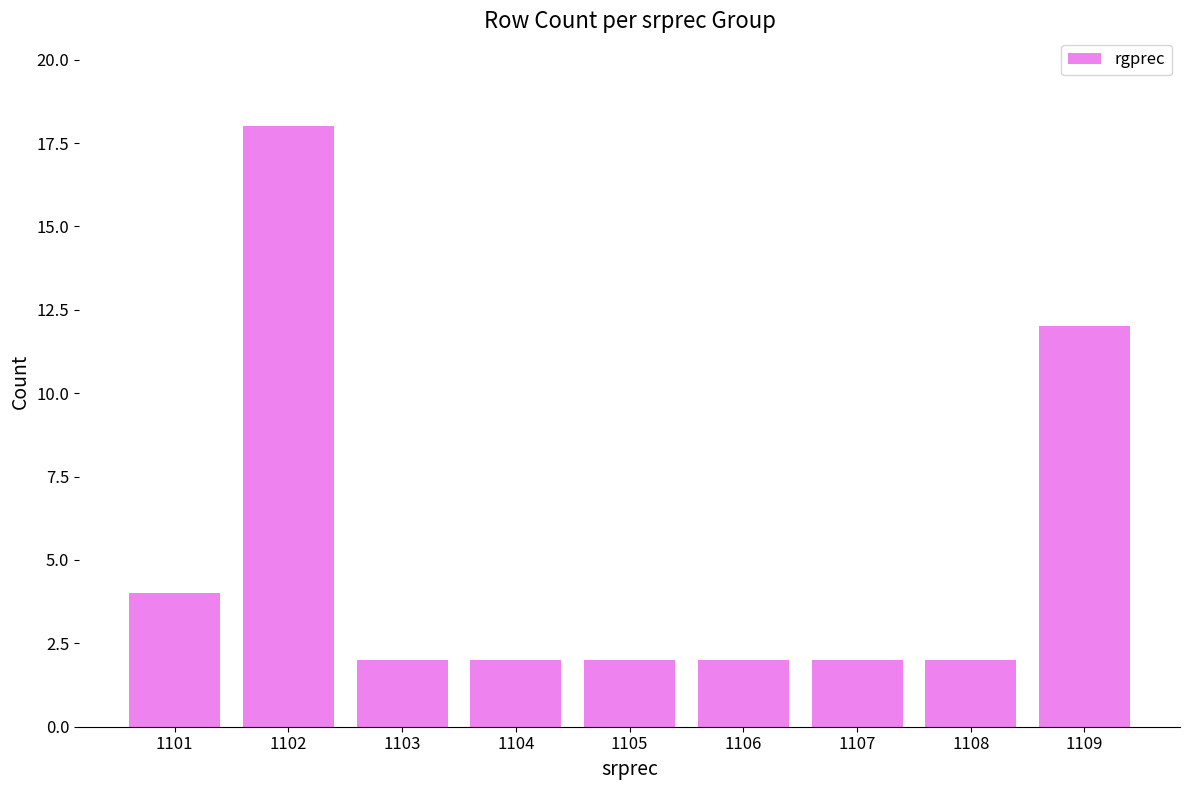

At which label is the value closest to 10?

1109